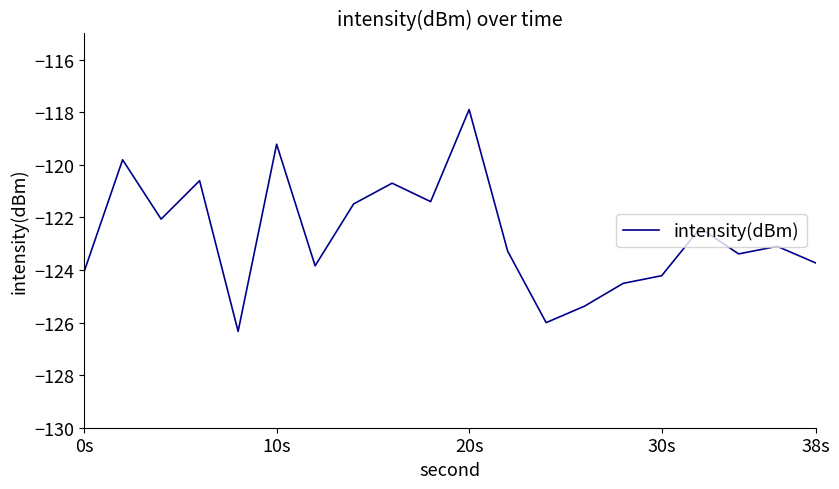

What is the smallest value displayed?

-126.3